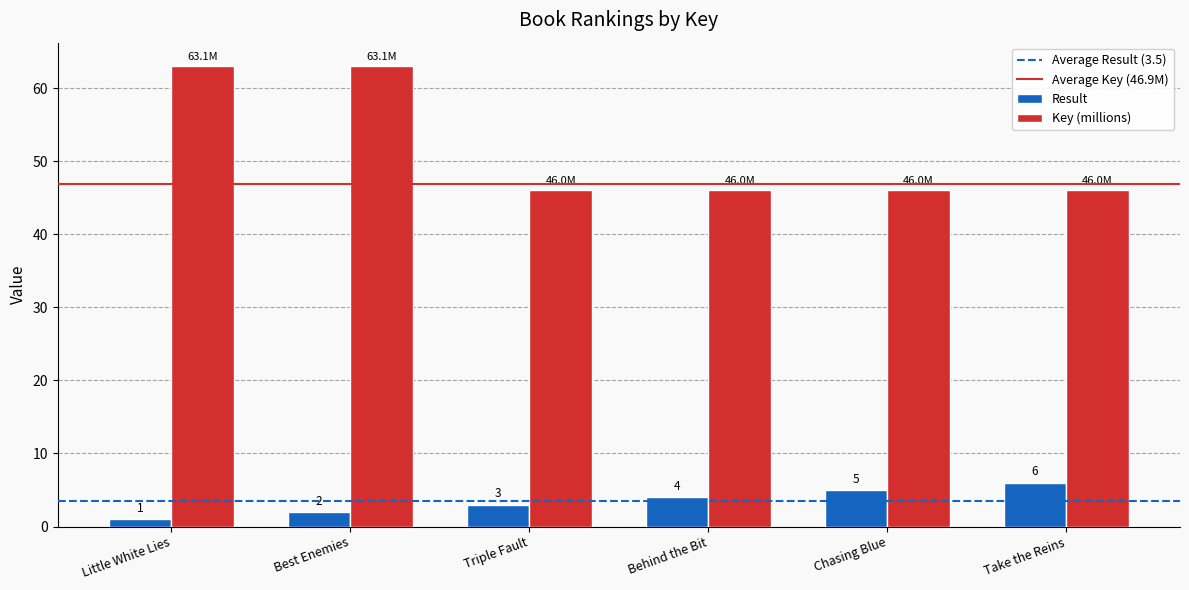

The value of Result at Best Enemies is 2.0. True or false?

True